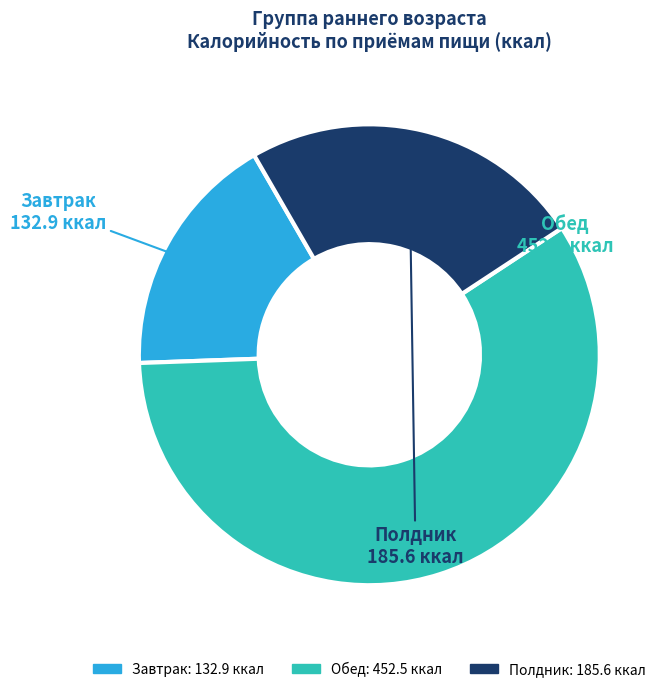

Is there any slice that represents more than half of the pie?

Yes